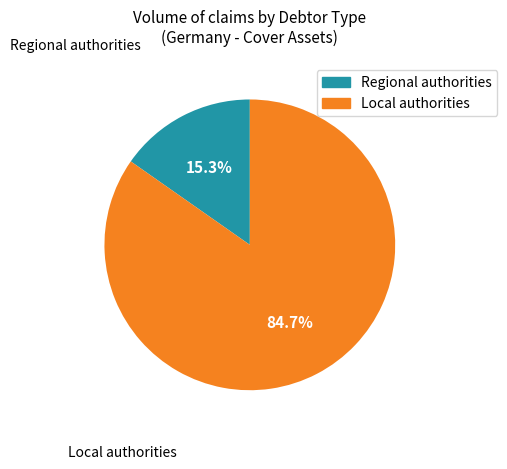

Is there a majority slice in this chart?

Yes